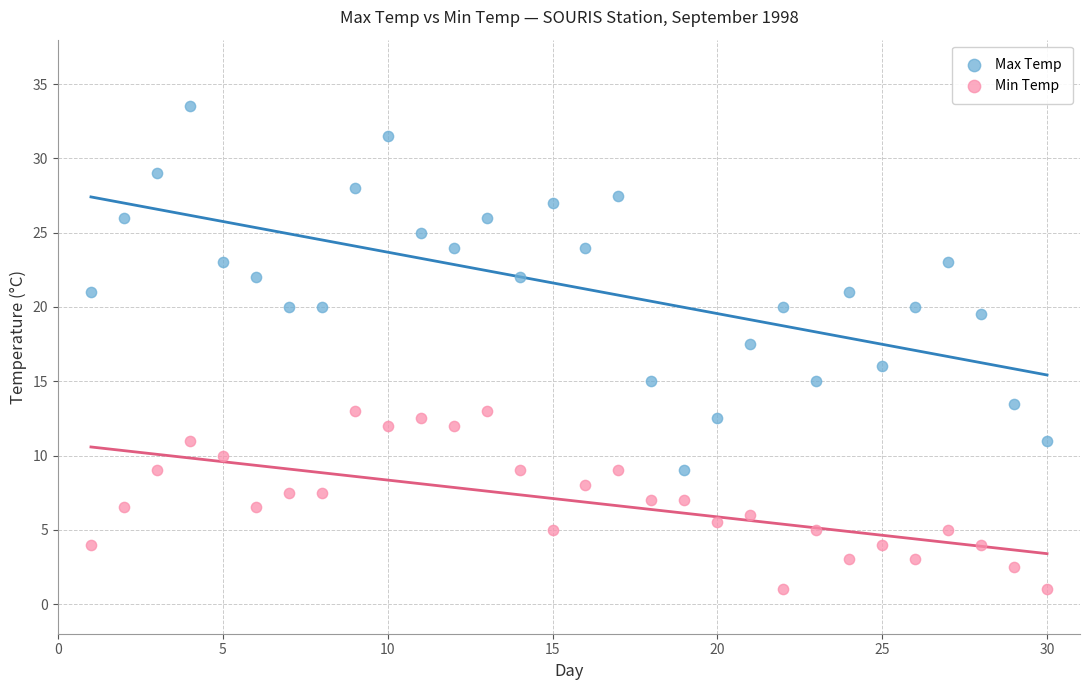

What is the X range (max minus min) for the scatter plot?

29.0